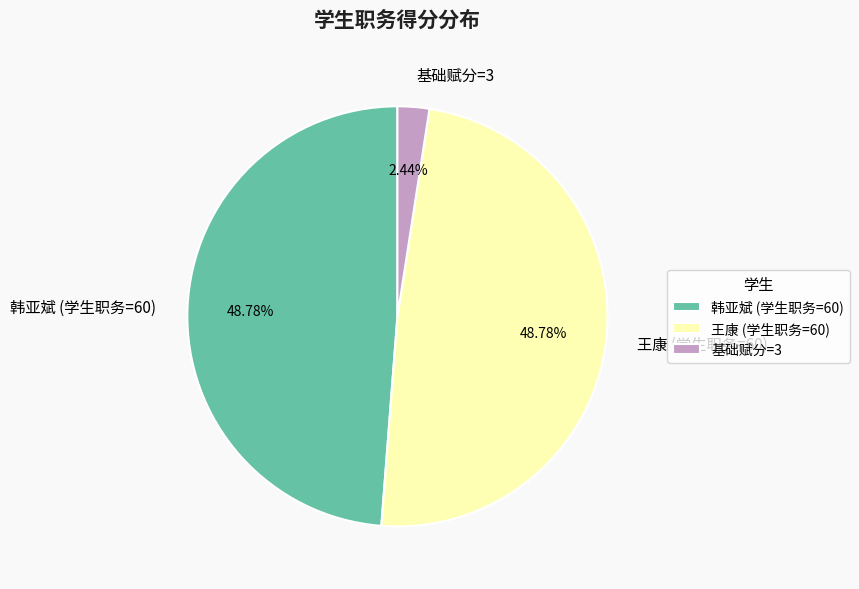

Do 王康 (学生职务=60) and 韩亚斌 (学生职务=60) together represent more than half of the pie?

Yes